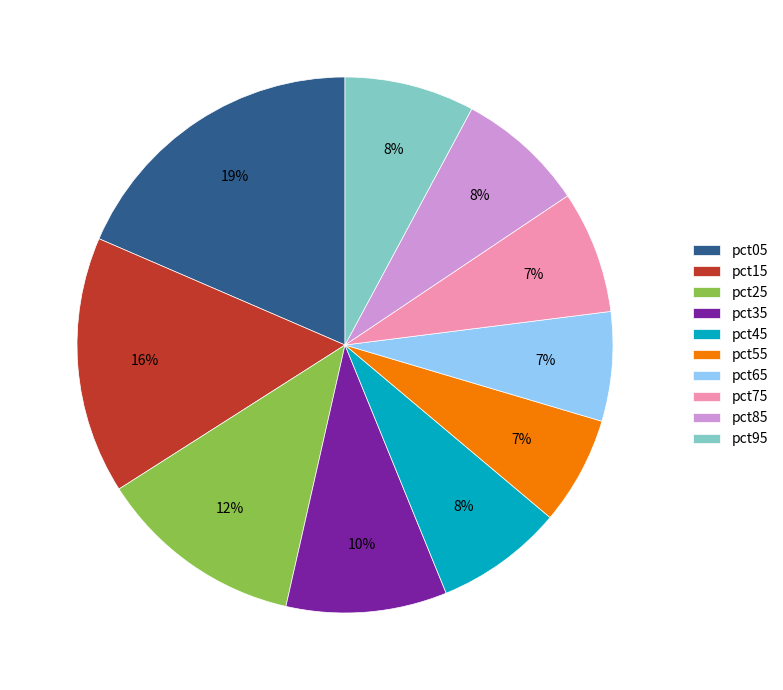

To the nearest percent, what is the combined percentage of pct75 and pct15?

23%